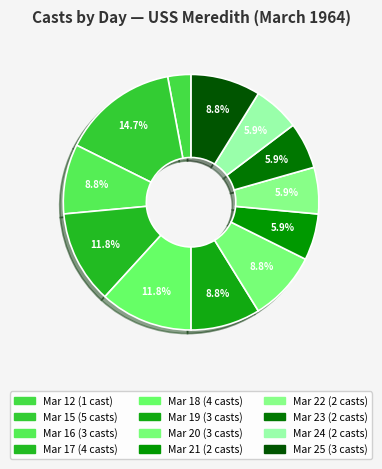

Is there a majority slice in this chart?

No